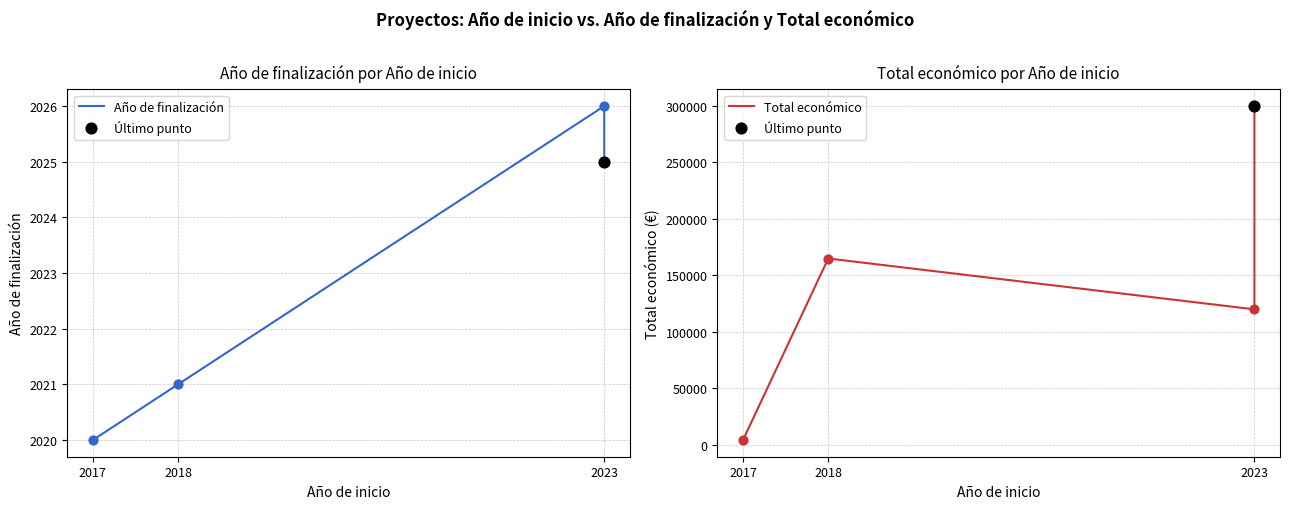

What are all the series names shown in the legend?

Año de finalización, Total económico